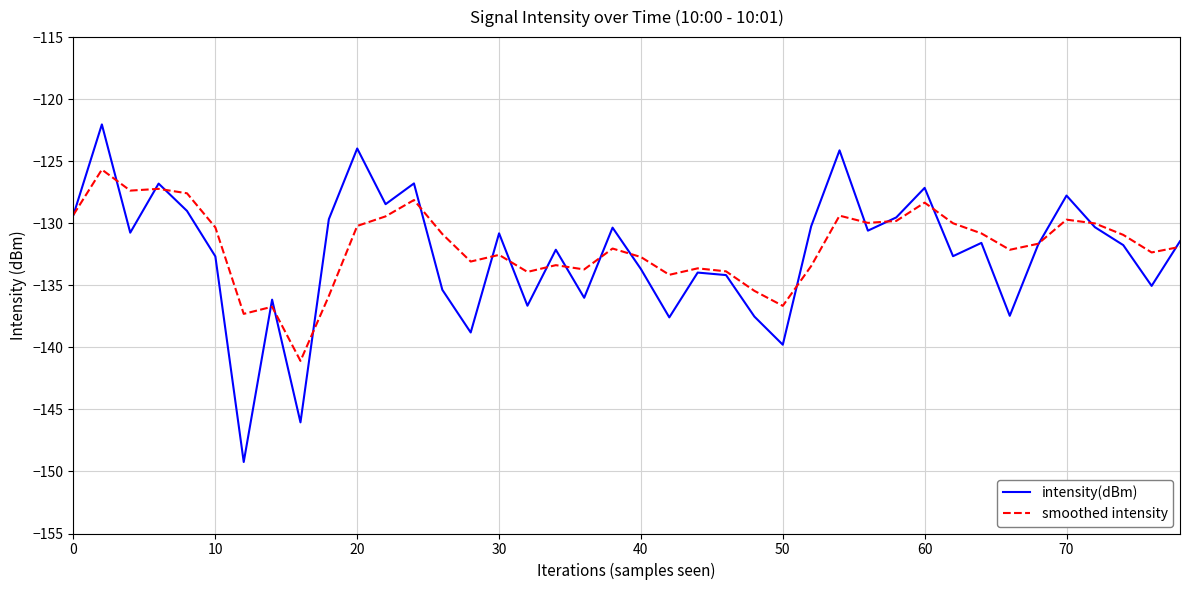

Rank the series by their maximum value, from lowest to highest.

smoothed intensity, intensity(dBm)